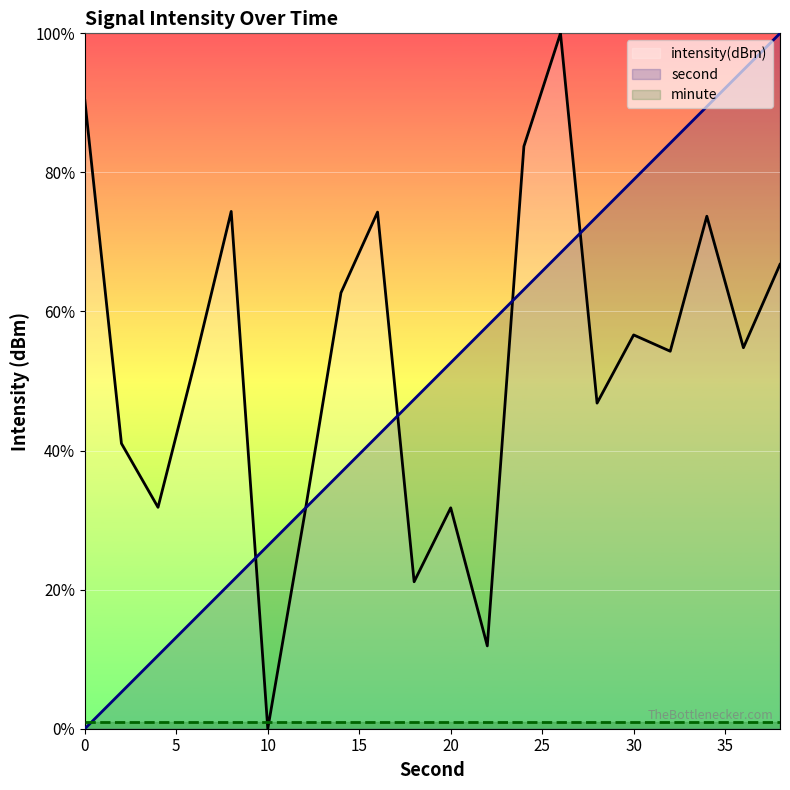

What is the maximum value for intensity(dBm)?

100.0